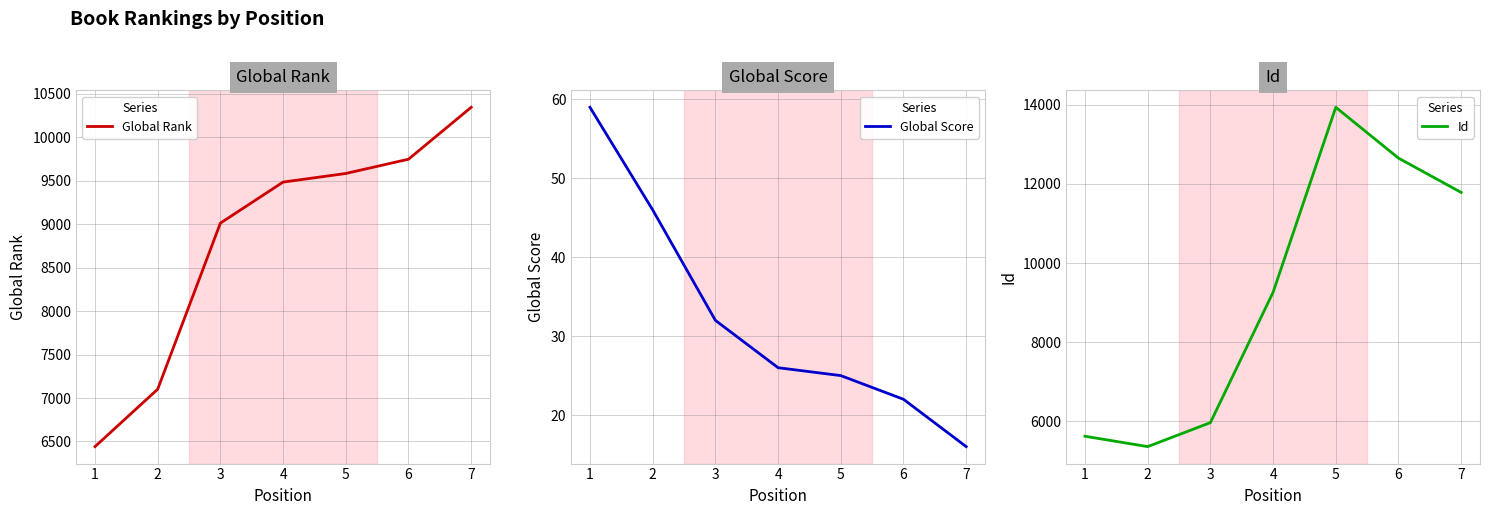

What is the spread (max minus min) of values at 1?

6382